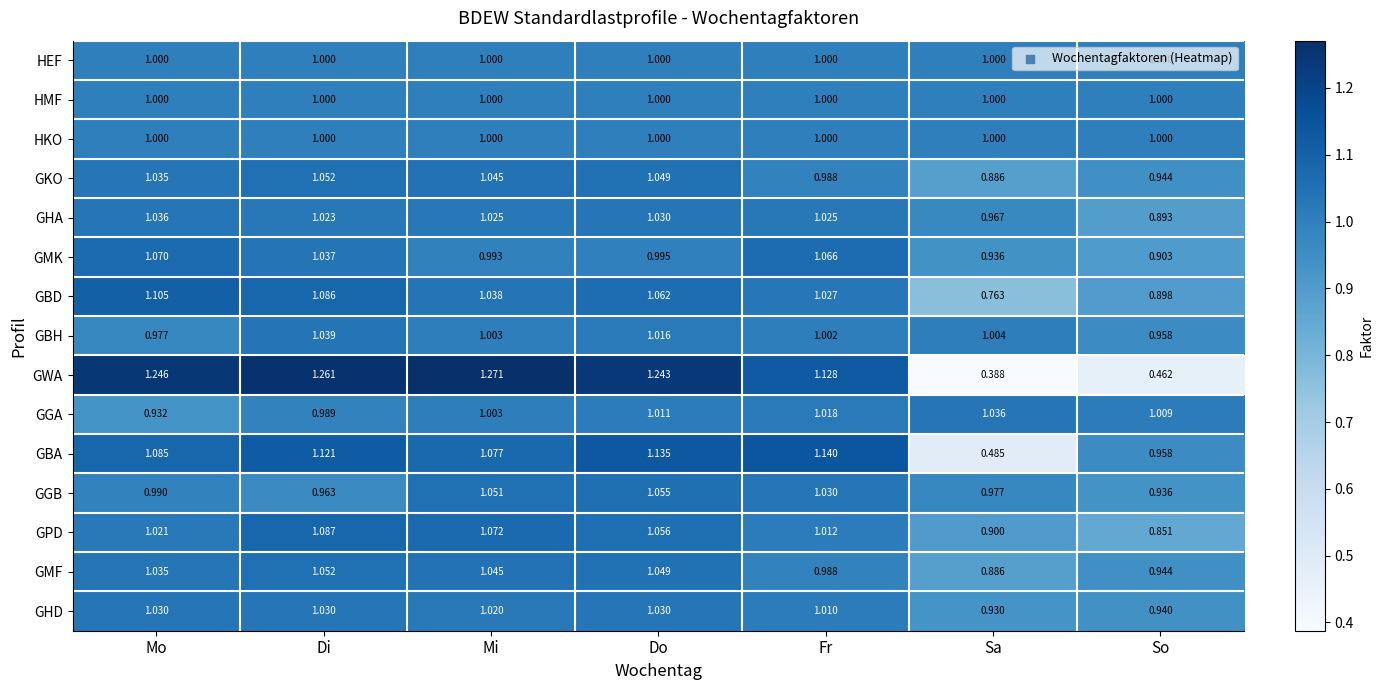

Is the value of GPD at Mi greater than the value of GKO at Di?

Yes